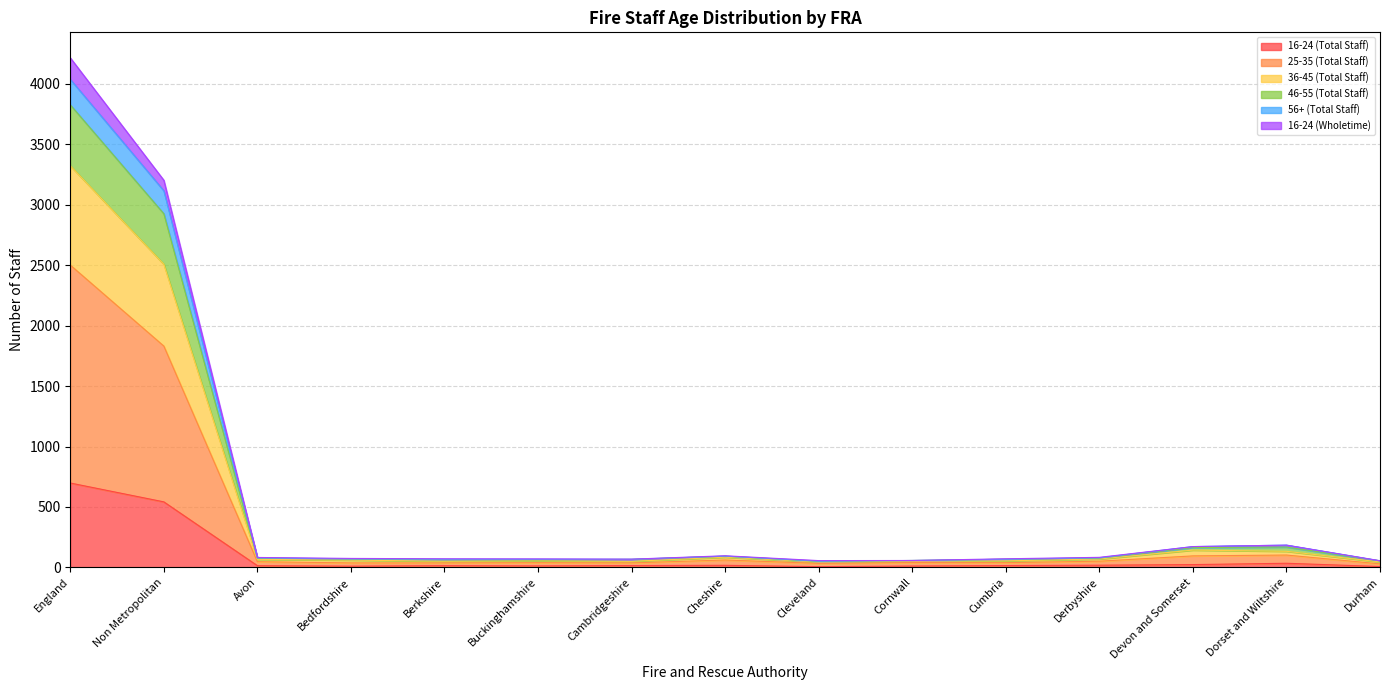

True or false: 25-35 (Total Staff) and 46-55 (Total Staff) intersect in this chart.

False